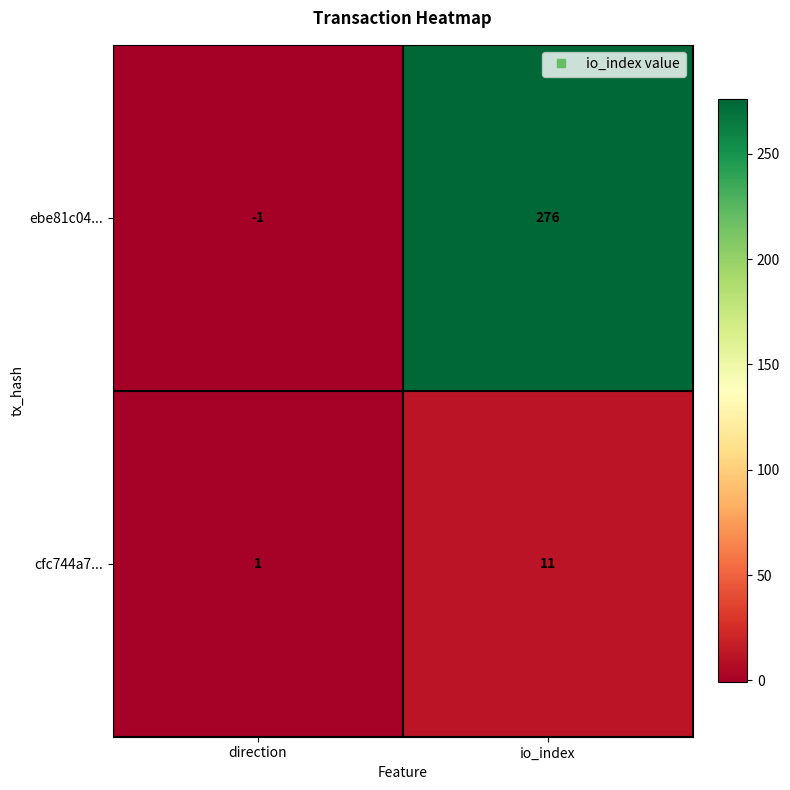

Which label corresponds to the largest value in the chart?

io_index